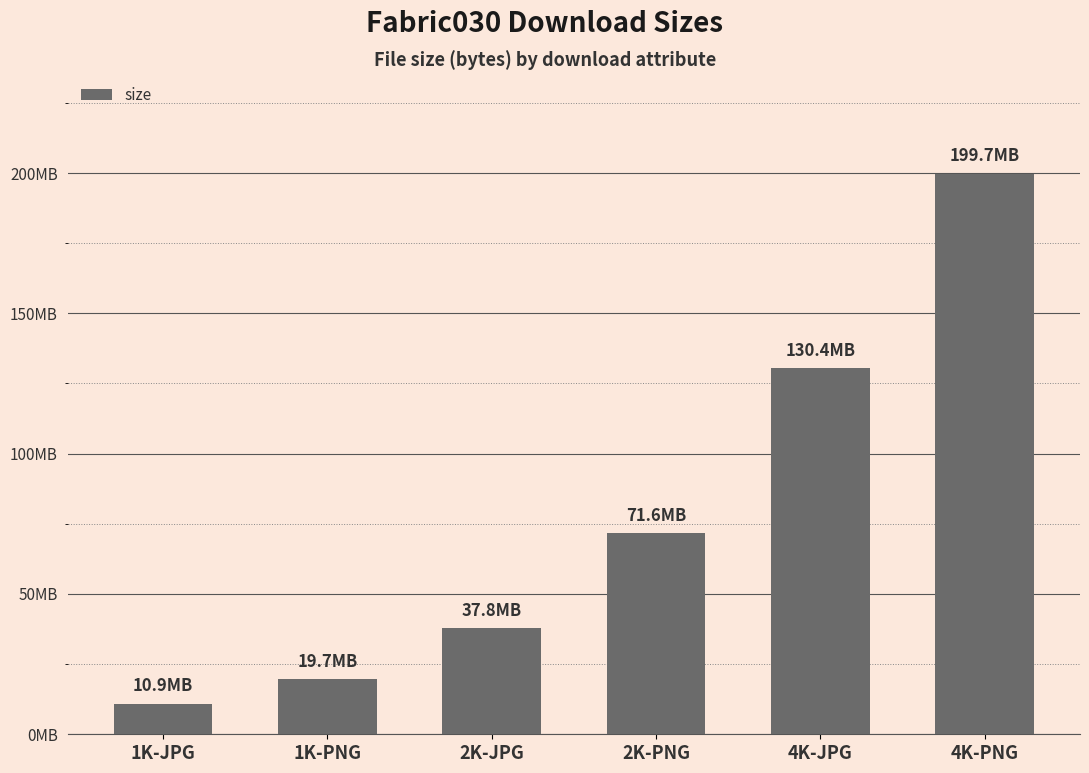

What is the greatest value displayed?

199692844